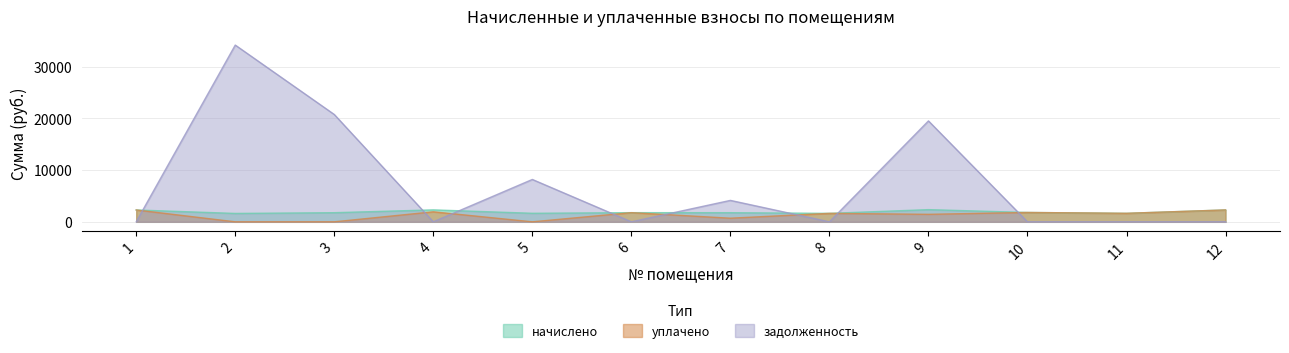

The начислено series shows 1767.0 at 7. True or false?

True